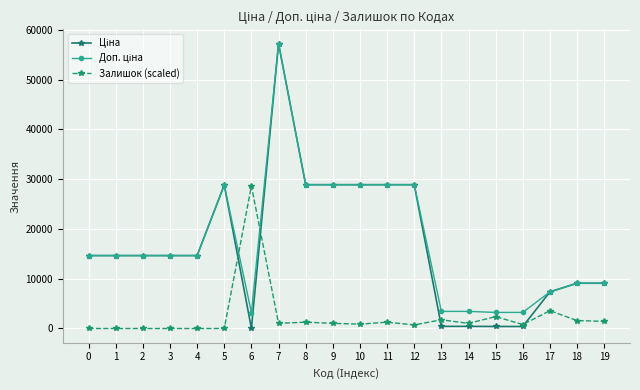

What is the spread (max minus min) of values at 5?

28821.8